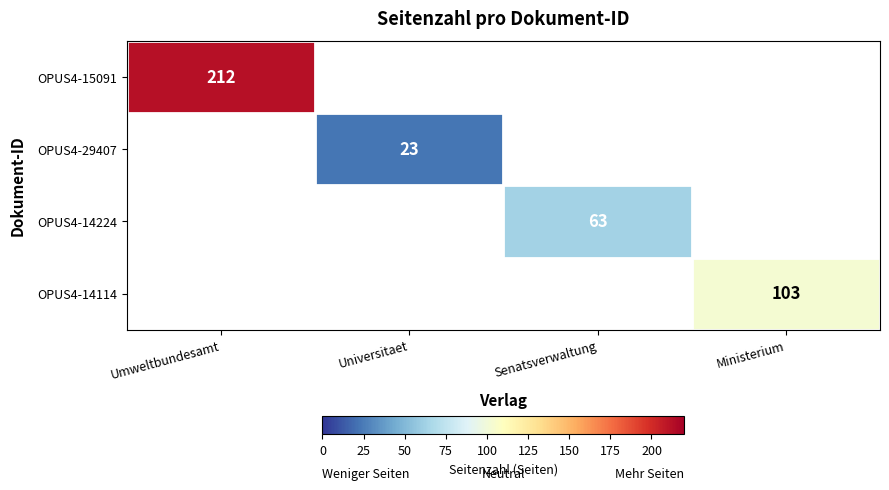

Is it true that OPUS4-14224 equals 63 at Senatsverwaltung?

True